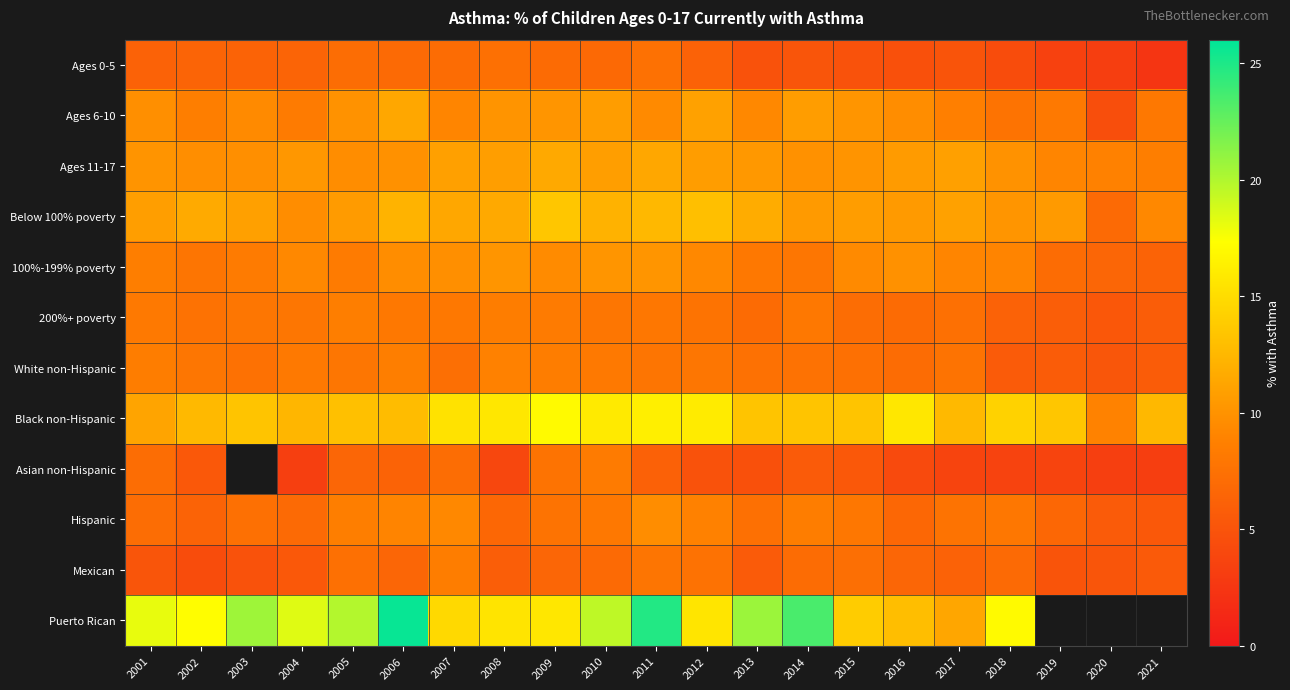

The value of 200%+ poverty at 2002 is 10.4. True or false?

False